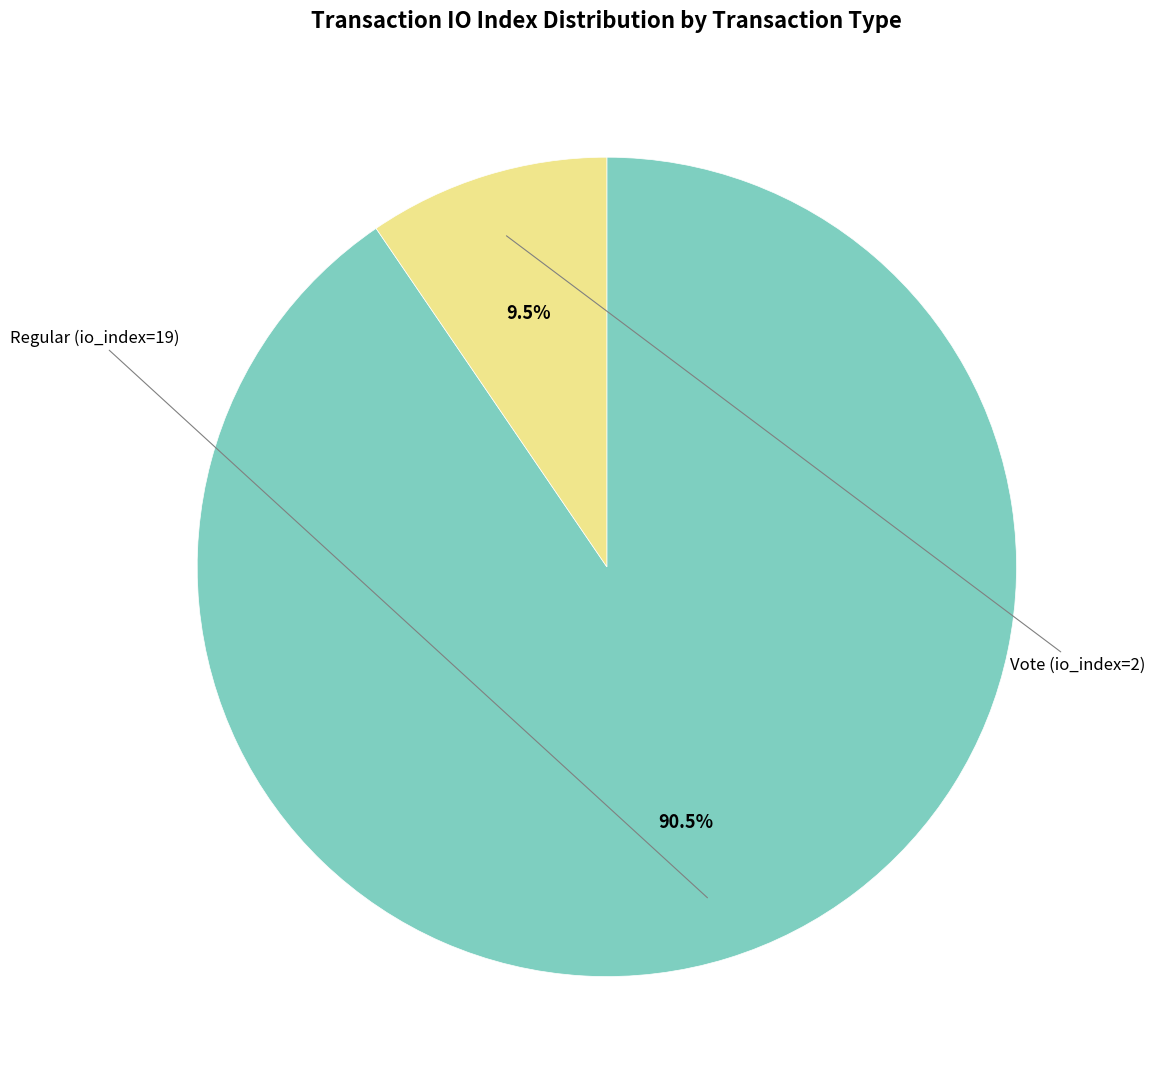

How many slices are in this pie chart?

2